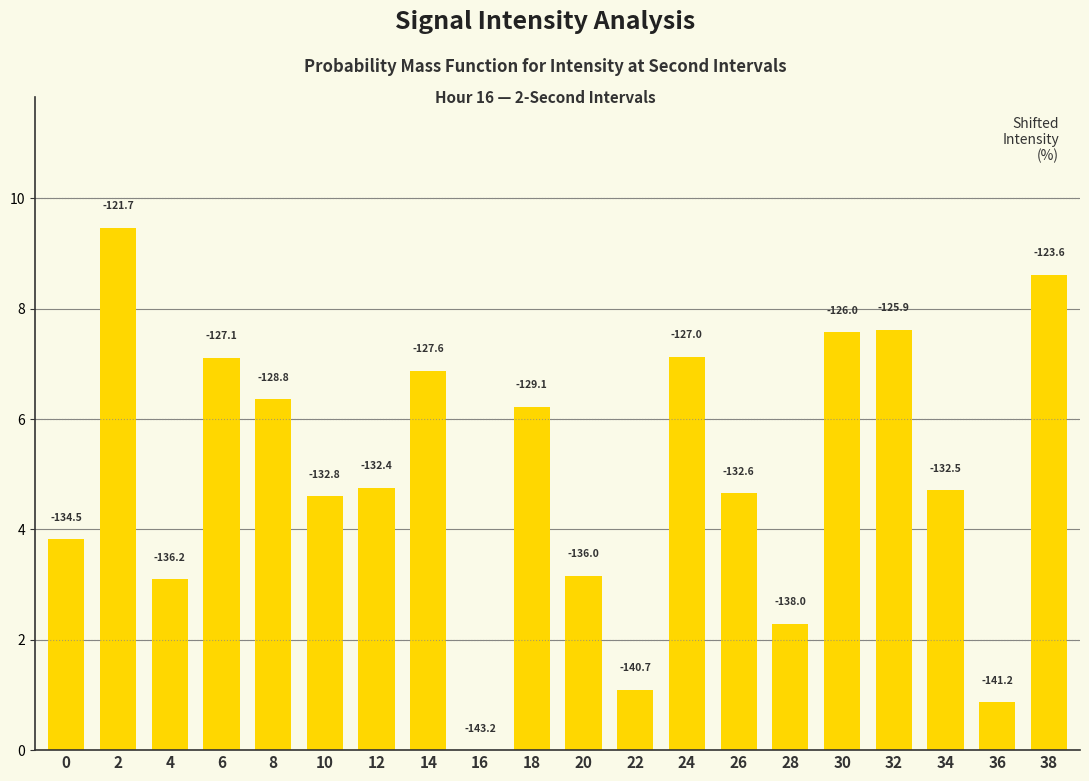

Reading left to right, extract all data points from this chart.

0=3.8	2=9.5	4=3.1	6=7.1	8=6.4	10=4.6	12=4.8	14=6.9	16=0.0	18=6.2	20=3.2	22=1.1	24=7.1	26=4.7	28=2.3	30=7.6	32=7.6	34=4.7	36=0.9	38=8.6